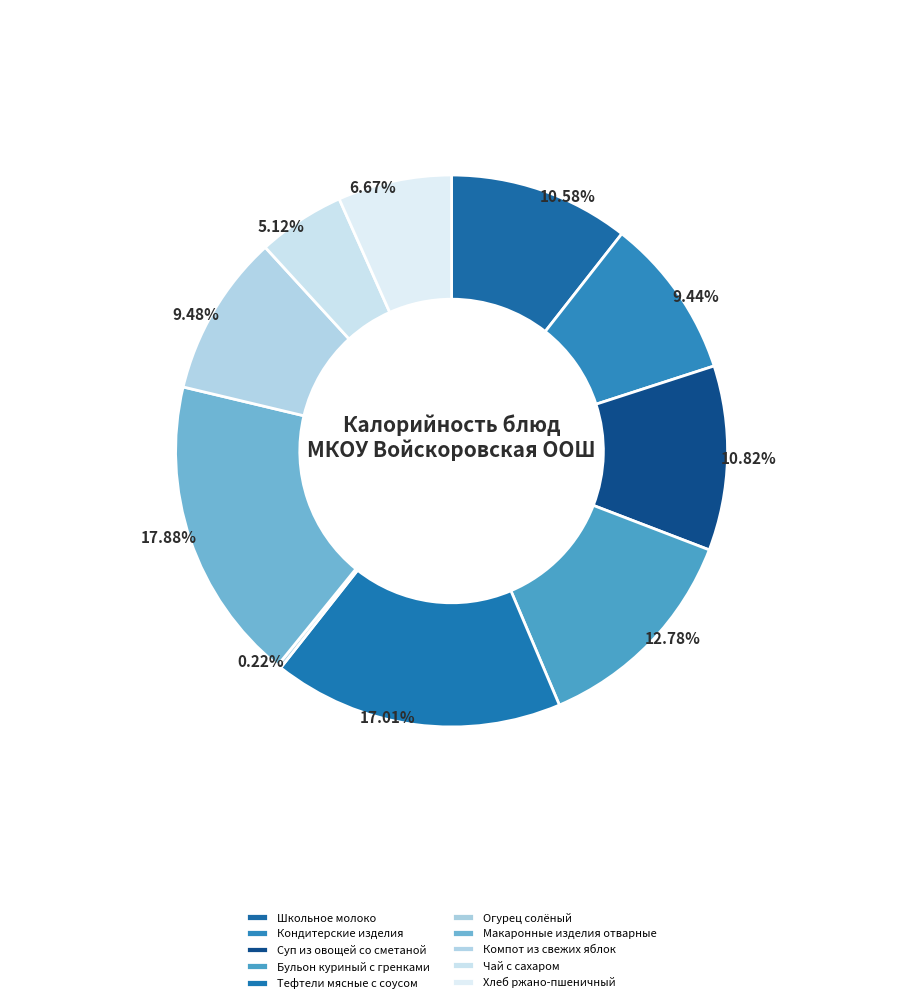

What is the ratio of the value at Хлеб ржано-пшеничный to the value at Школьное молоко?

0.6